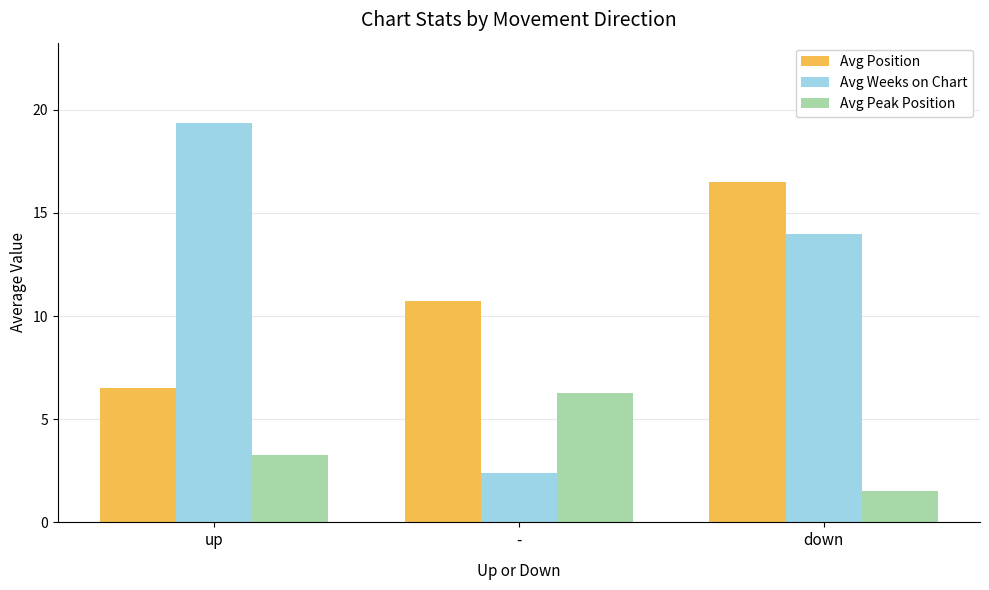

What is the value of the Avg Weeks on Chart bar at the 2nd from the left?

2.4